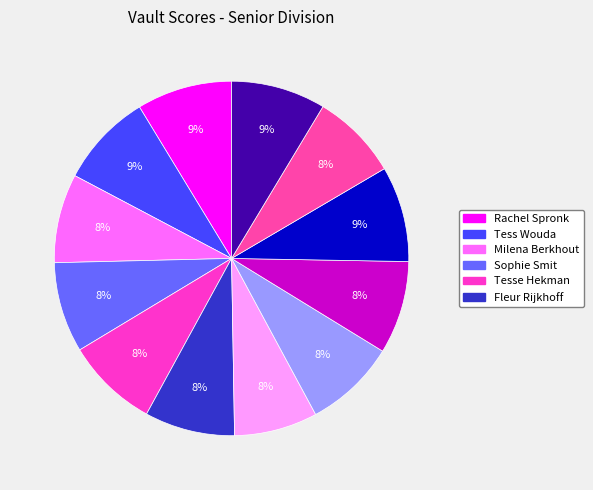

Which slice is the smallest?

Julia Kracht